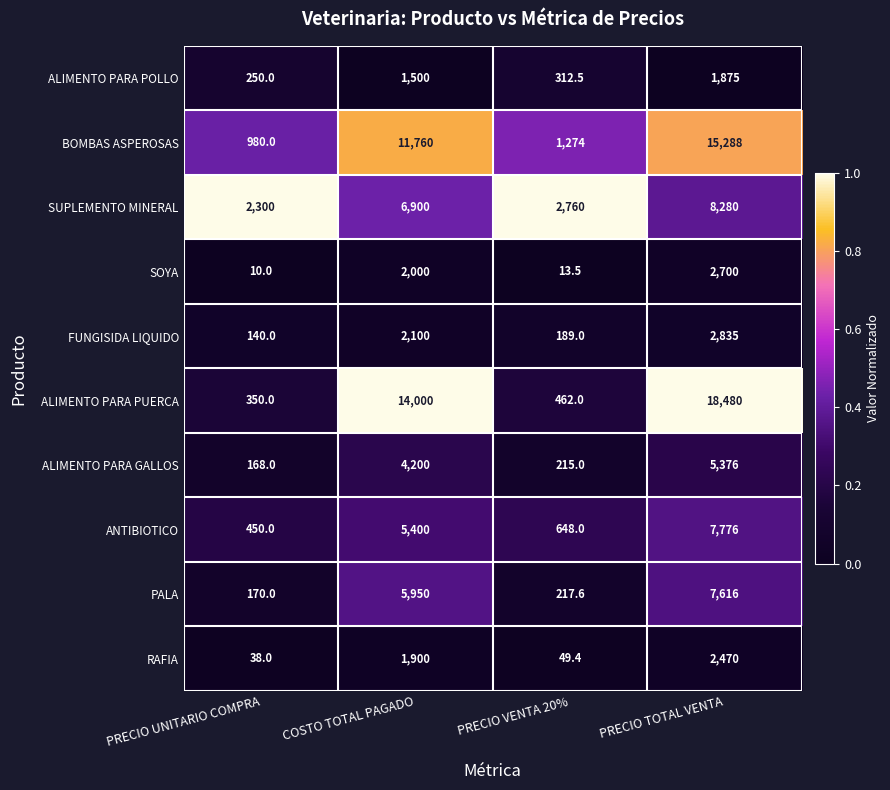

At which category does the chart reach its minimum across all series?

PRECIO UNITARIO COMPRA